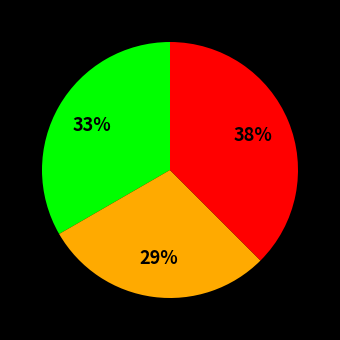

Is there a majority slice in this chart?

No